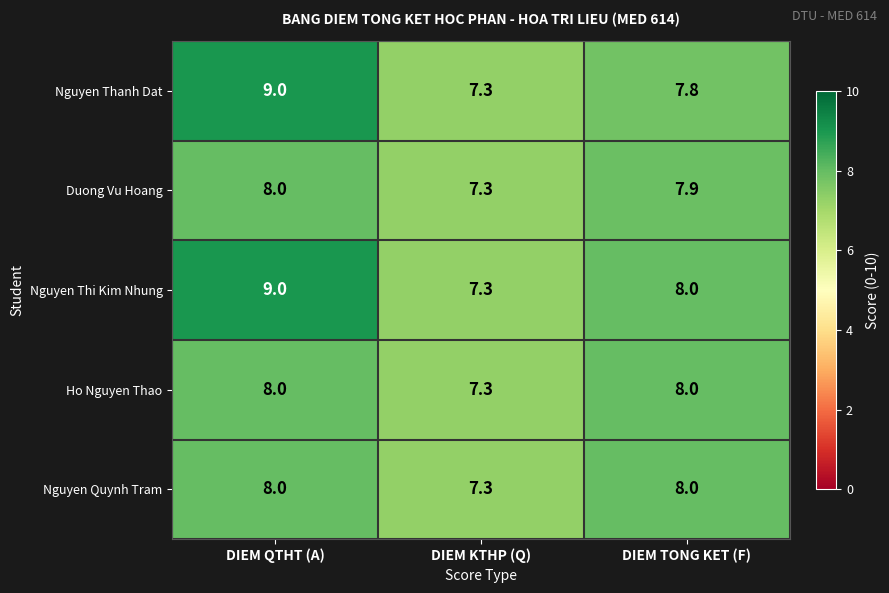

What is the difference between the highest and lowest values at DIEM QTHT (A)?

1.0